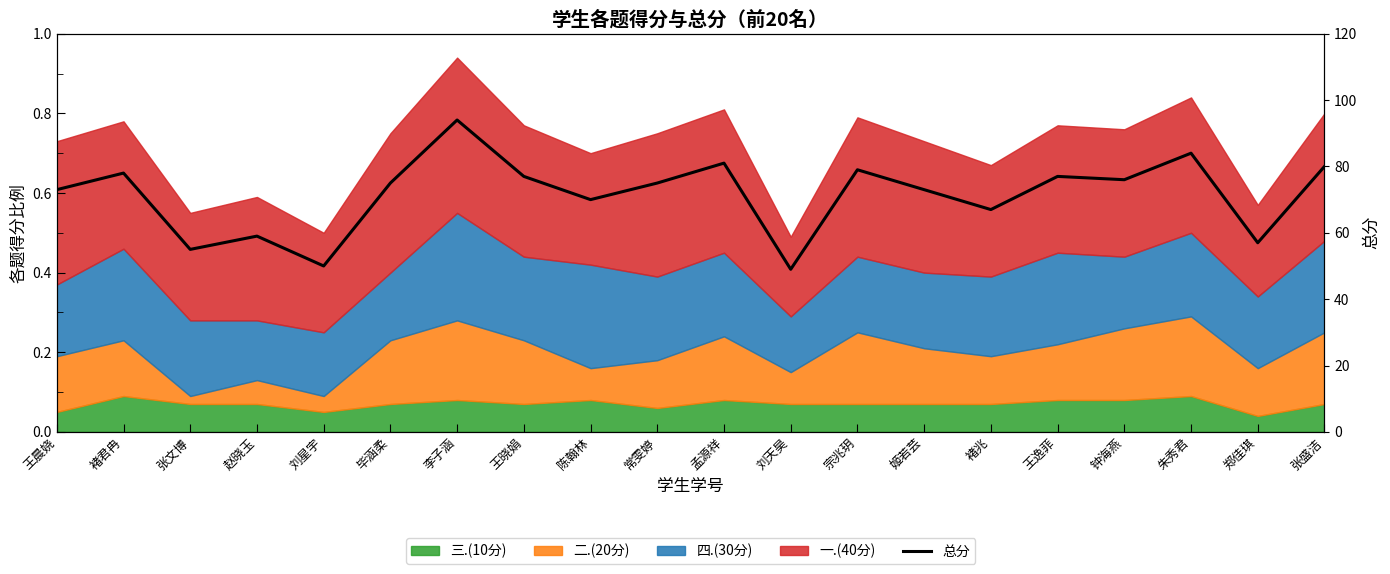

Which category has the lowest value across all series?

刘天昊